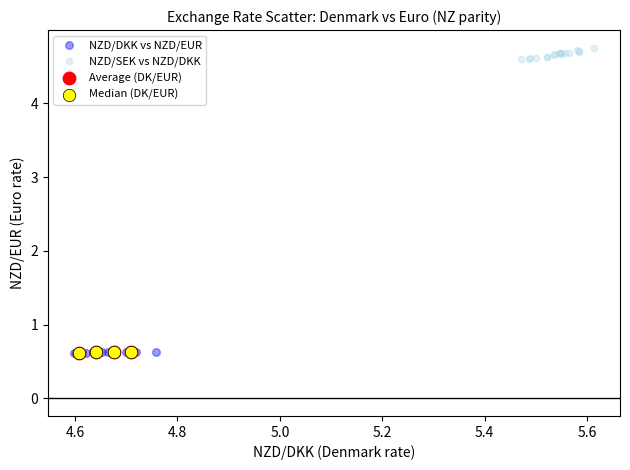

Which series reaches the maximum Y coordinate?

NZD/SEK vs NZD/DKK